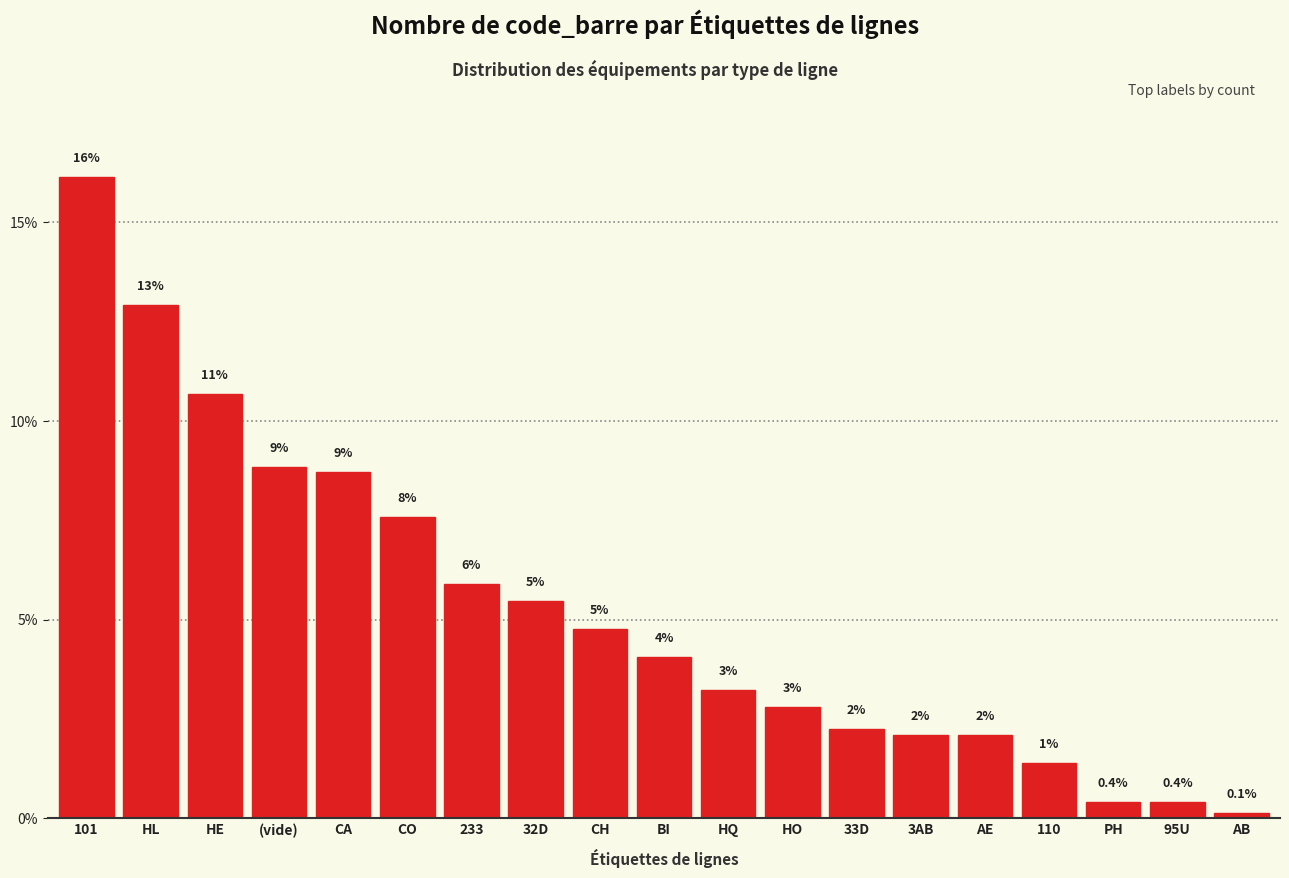

Does the chart contain any negative values?

No